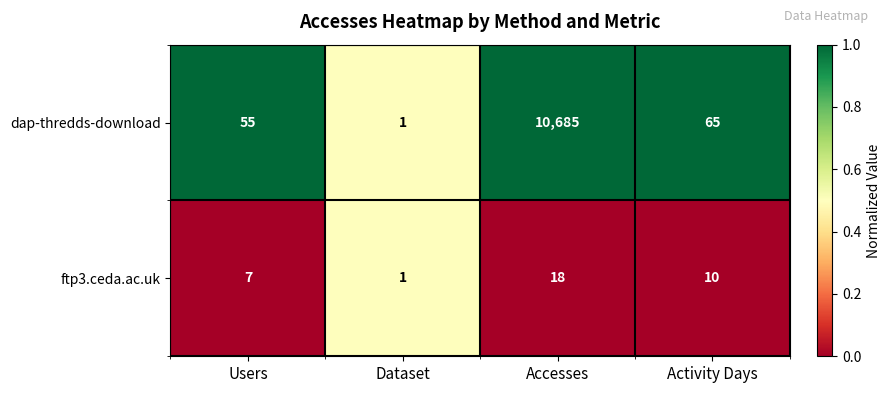

How many distinct data groups are displayed?

2